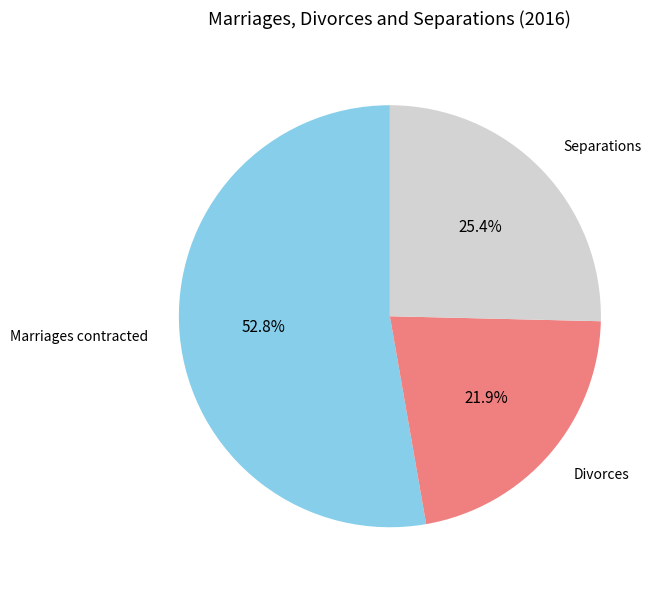

How many slices are in this pie chart?

3